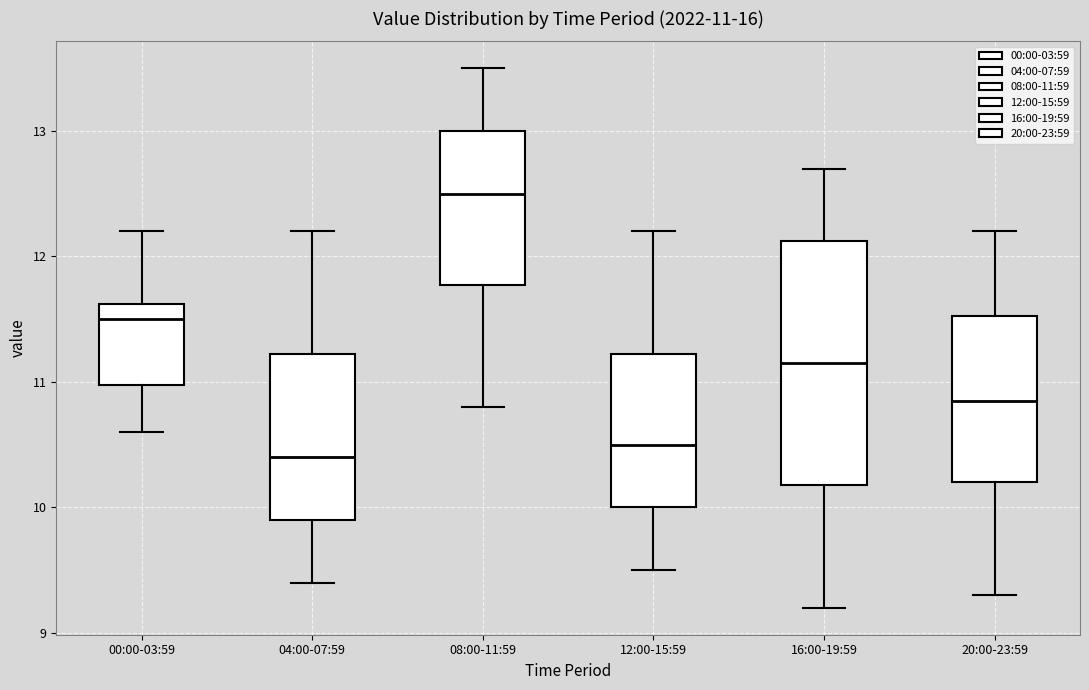

Comparing the boxes themselves (not the whiskers), which one is the tallest?

16:00-19:59